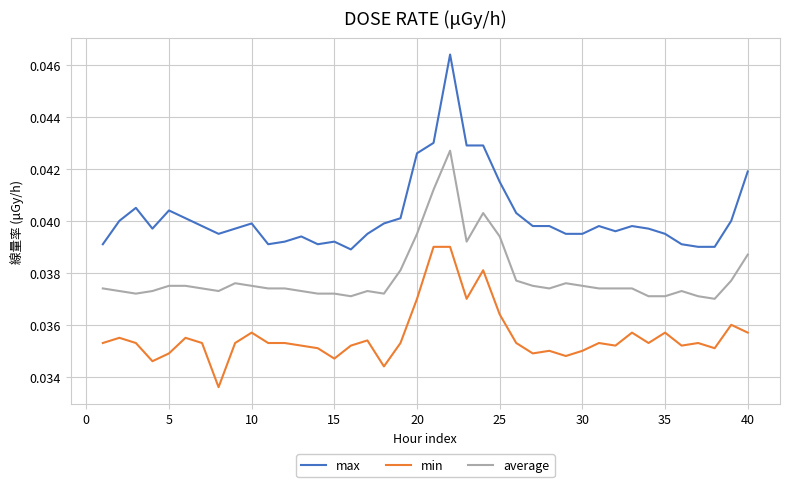

Rank the series by their maximum value, from lowest to highest.

min, average, max